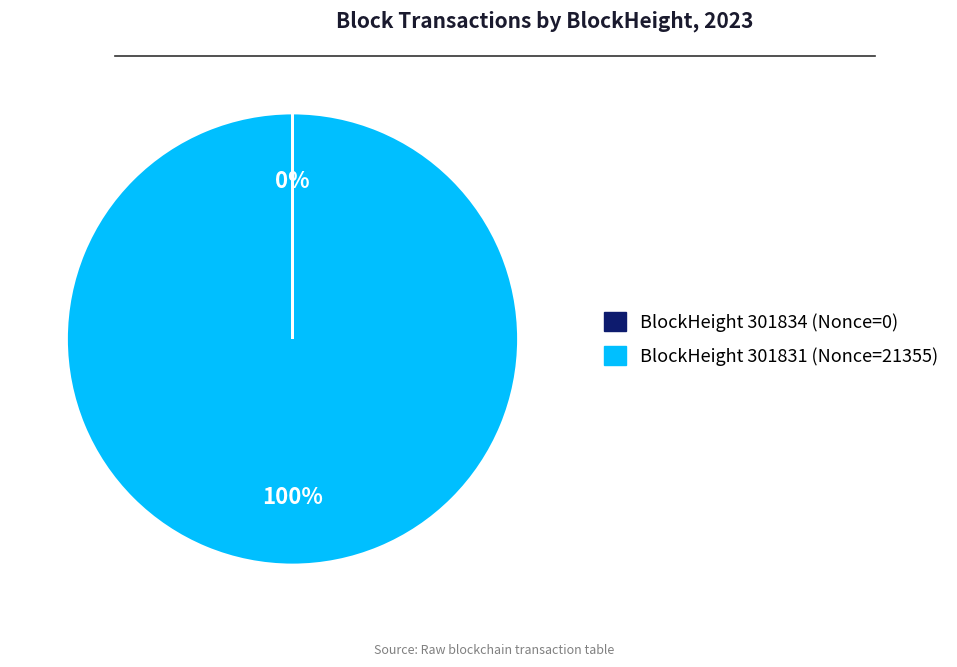

To the nearest percent, what is the difference between the largest and smallest slice percentages?

100%